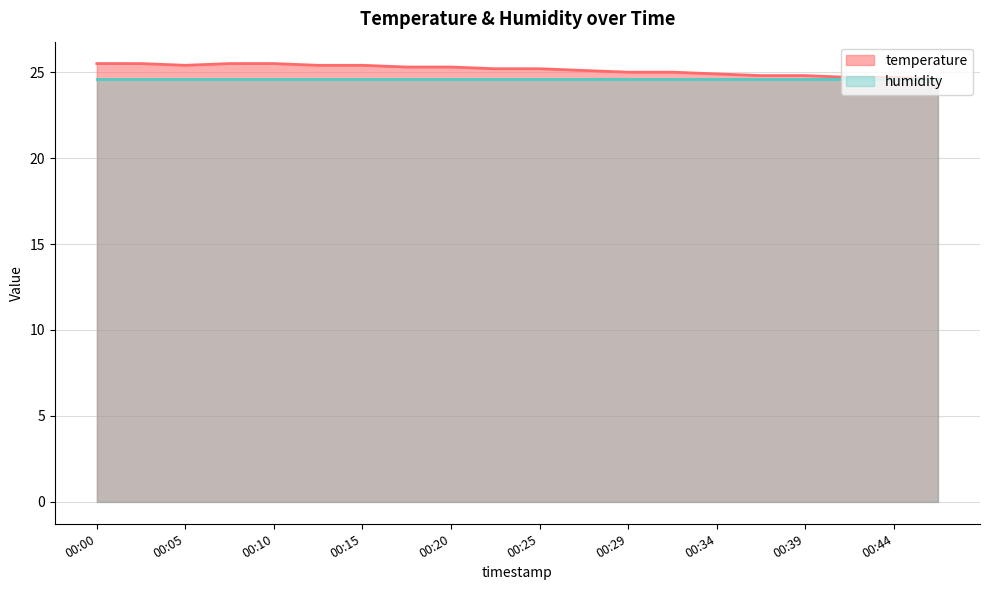

Which label corresponds to the largest value in the chart?

00:00